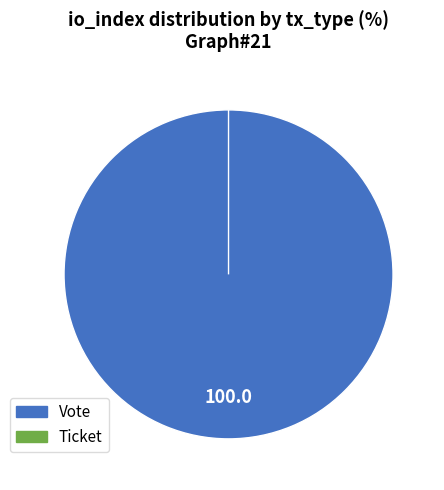

Which slice is the largest?

Vote